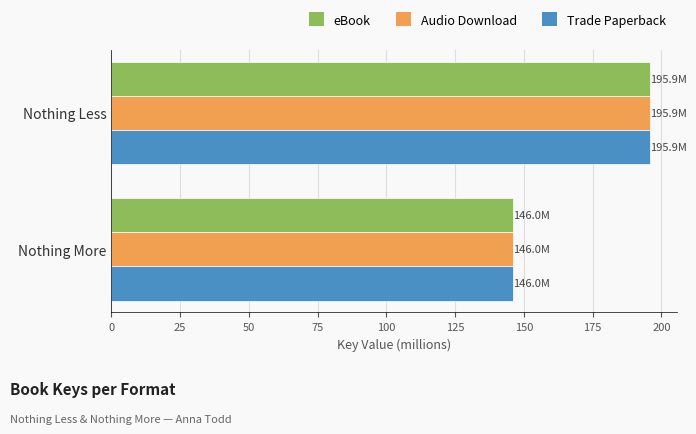

How many categories are shown in the chart?

2